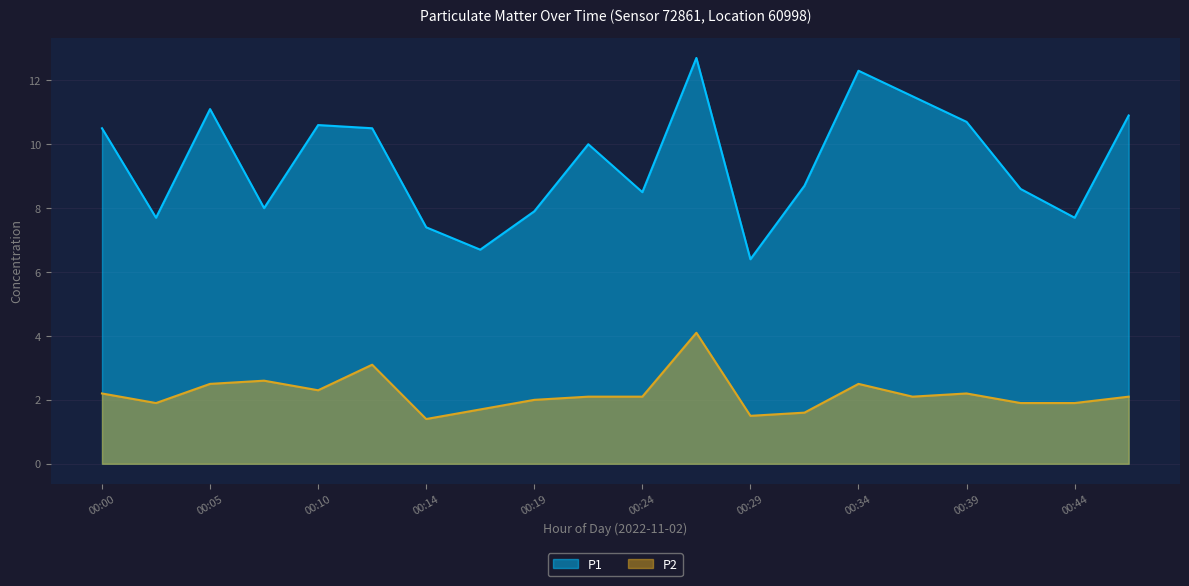

True or false: P1 has more than 0 points higher than both neighbors.

True